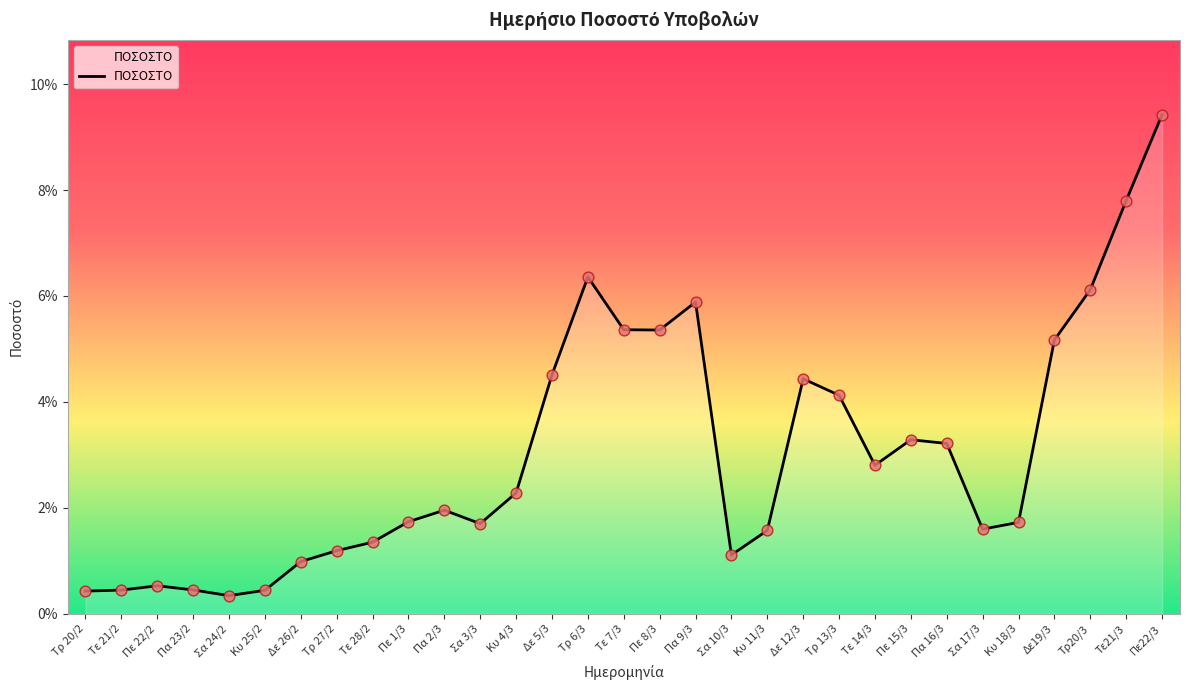

Between Πε 22/2 and Κυ 11/3, which is larger?

Κυ 11/3